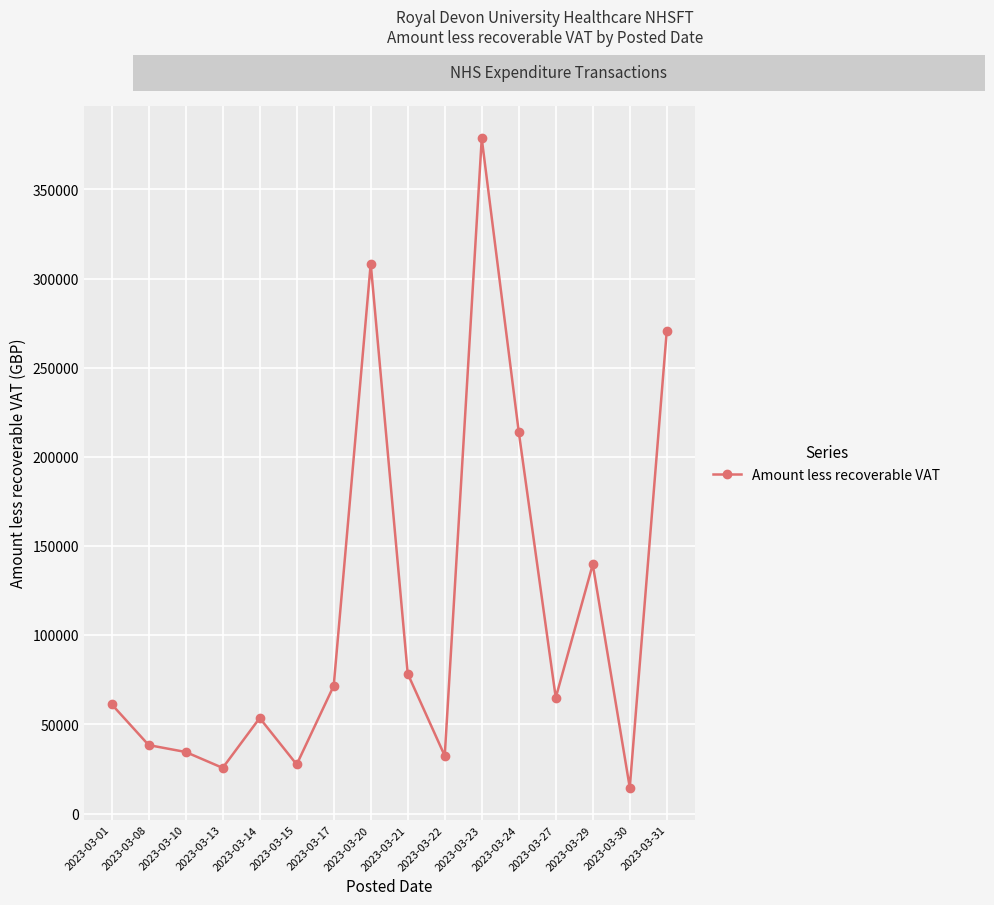

Between 2023-03-23 and 2023-03-30, which is larger?

2023-03-23